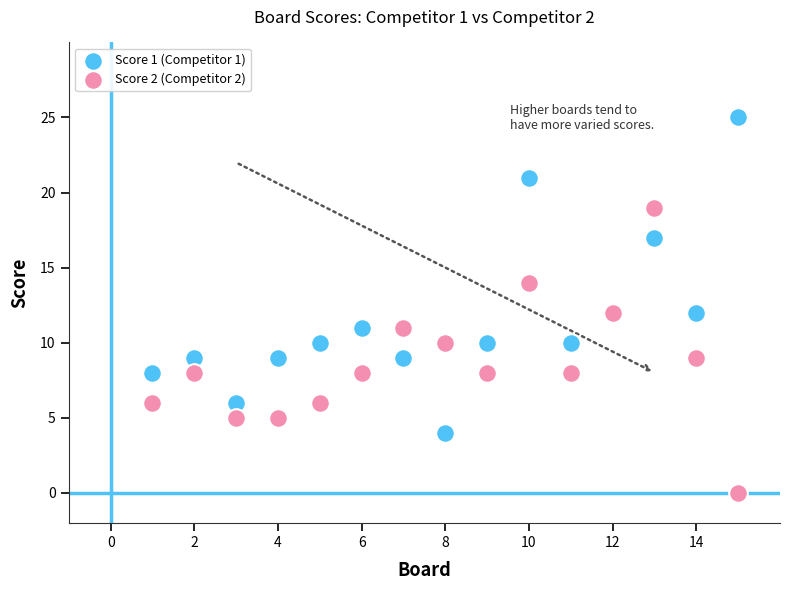

Which series has the widest spread of Y values?

Score 1 (Competitor 1)